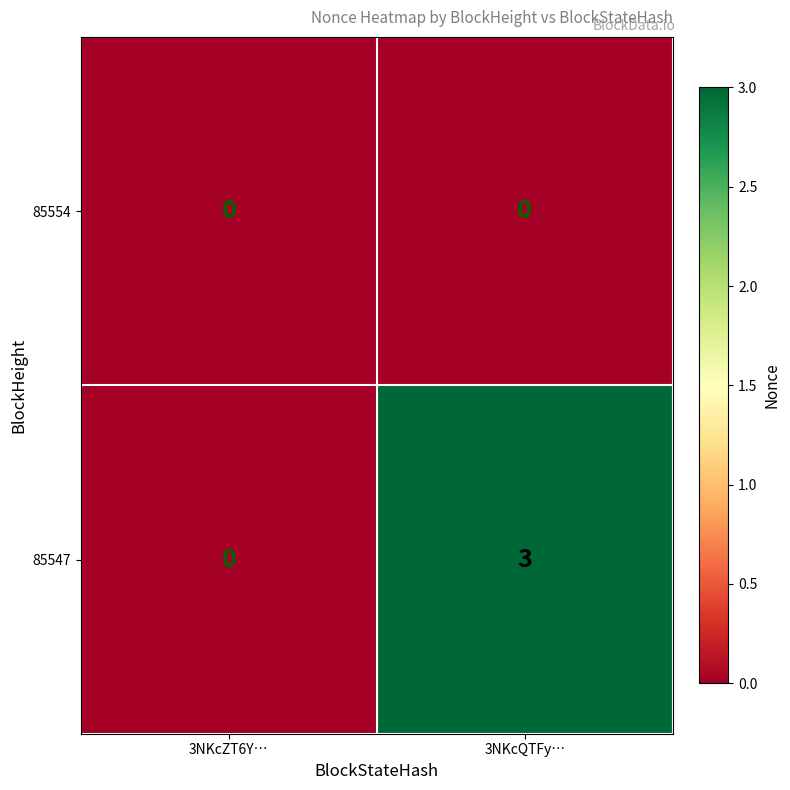

Is it true that 85547 equals 0 at 3NKcZT6Y…?

True